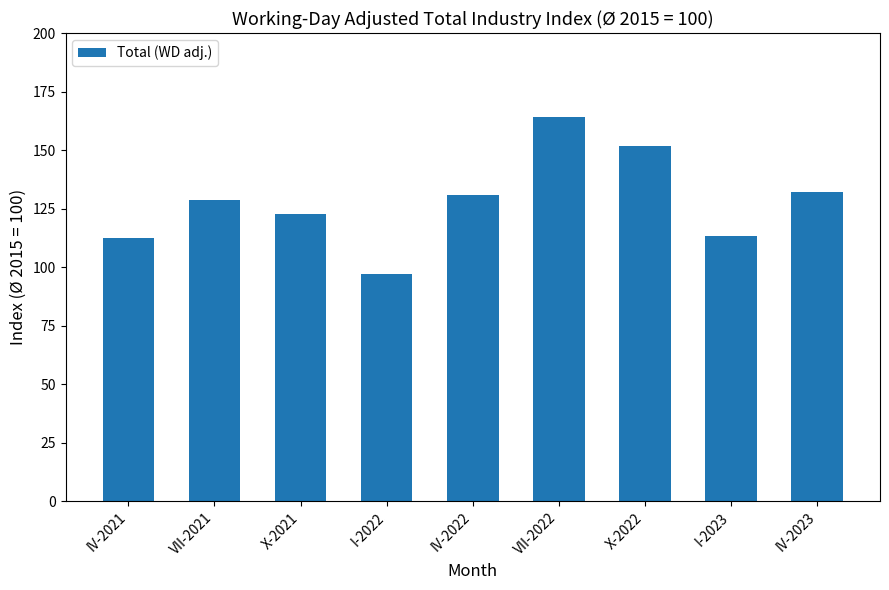

Count the number of categories in the chart.

9